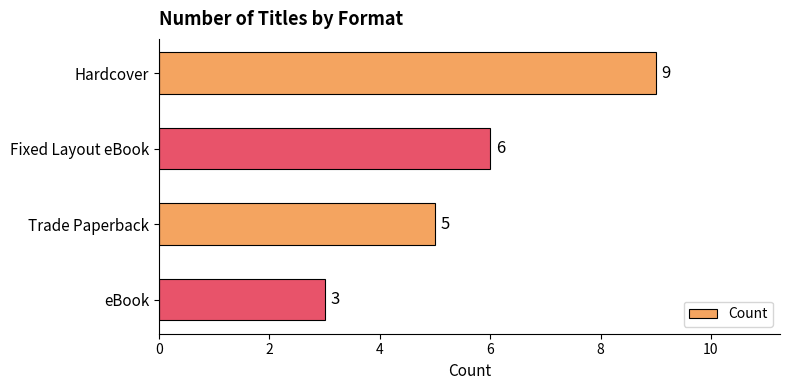

What is the smallest value displayed?

3